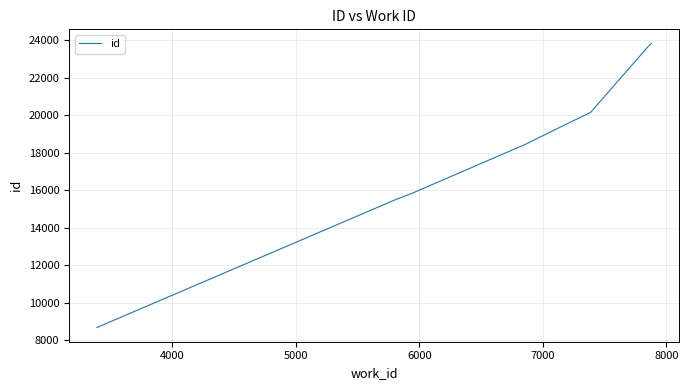

What is the minimum value shown in the chart?

8676